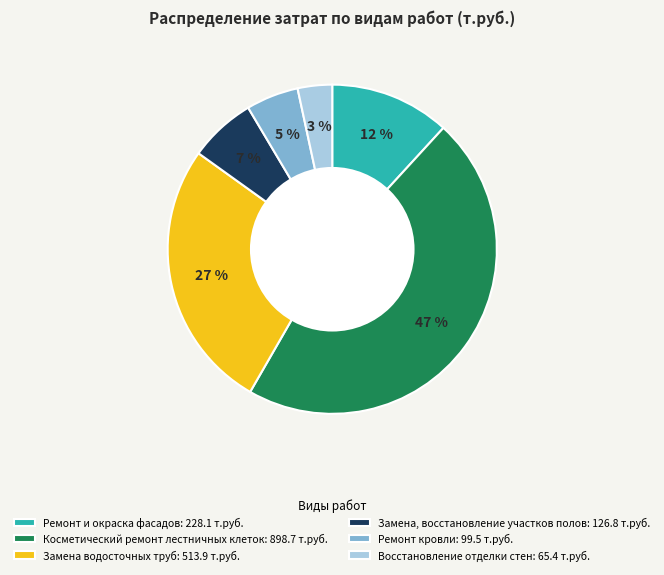

Does Ремонт кровли: 99.5 т.руб. represent more than half of the total?

No